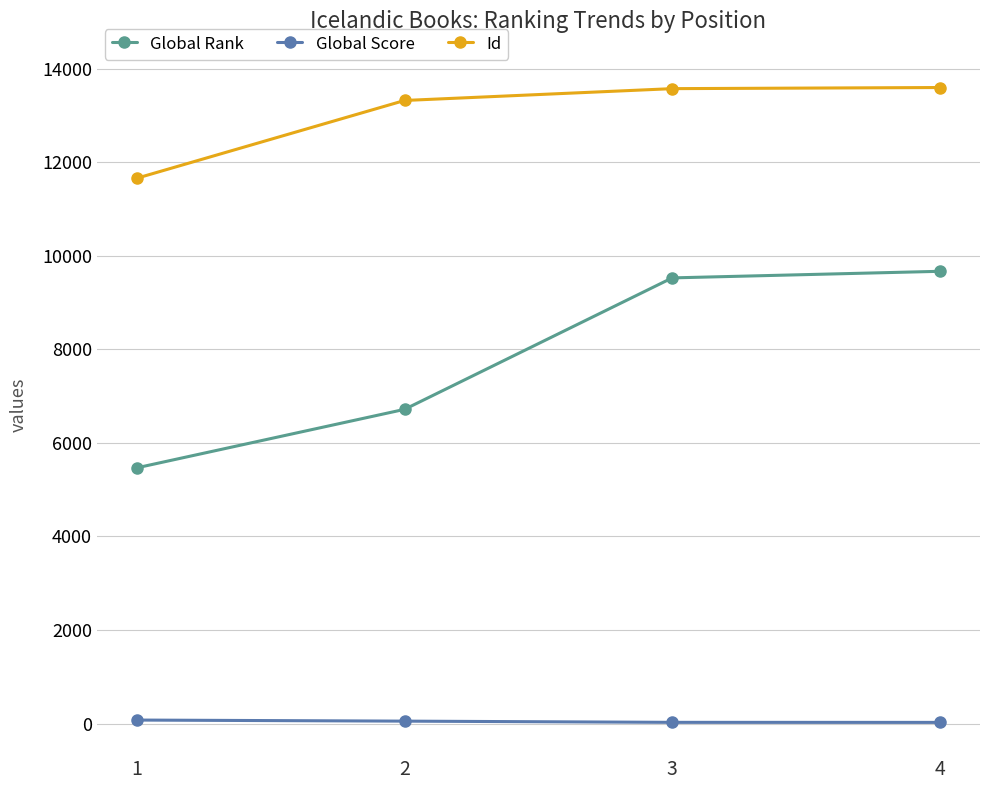

What is the total value across all series at 4?

23294